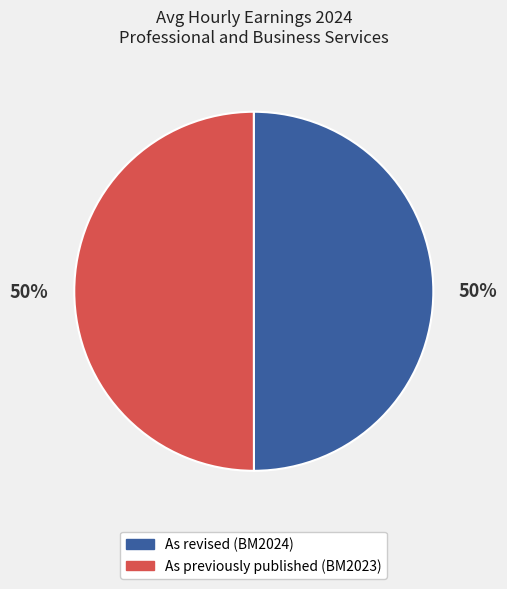

The As previously published (BM2023) slice represents 42% of the pie. True or false?

False